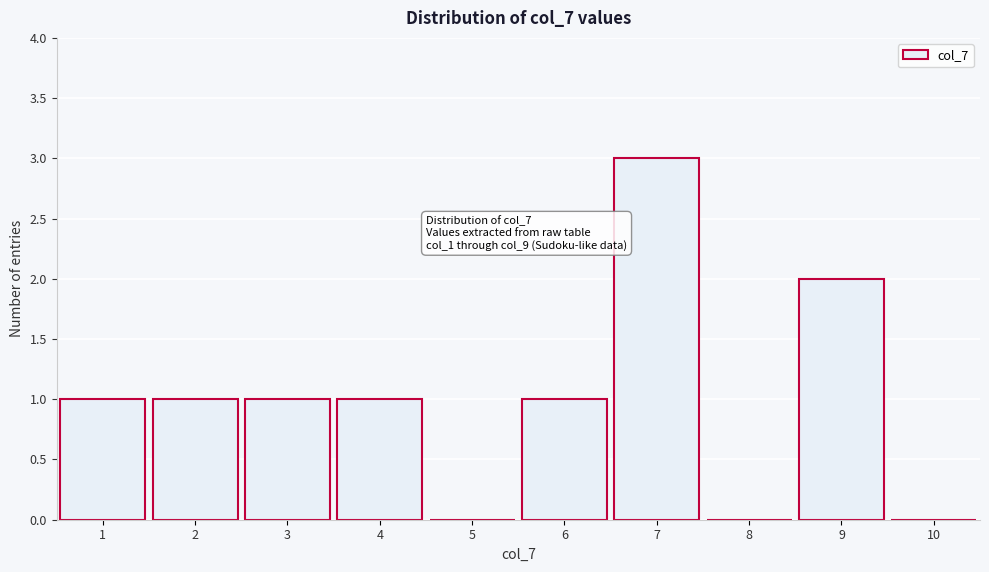

Reading left to right, list all the values displayed in this chart.

1=1	2=1	3=1	4=1	5=0	6=1	7=3	8=0	9=2	10=0